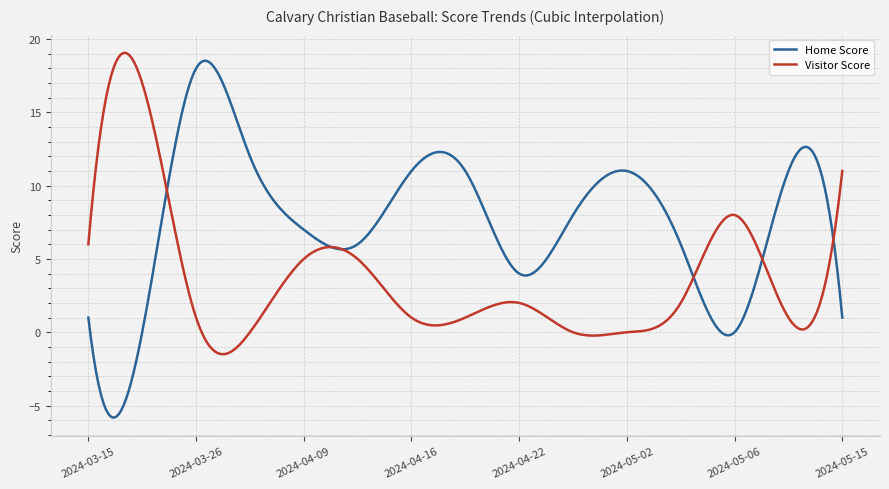

Rank the series by their average value, from lowest to highest.

Visitor Score, Home Score